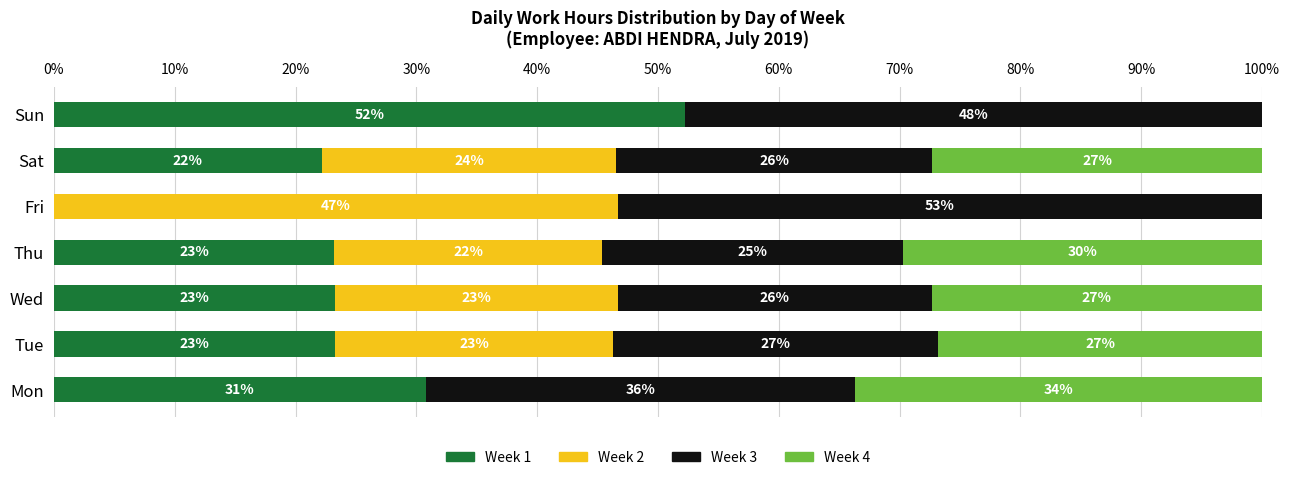

The Week 1 series shows 8.6 at Wed. True or false?

False